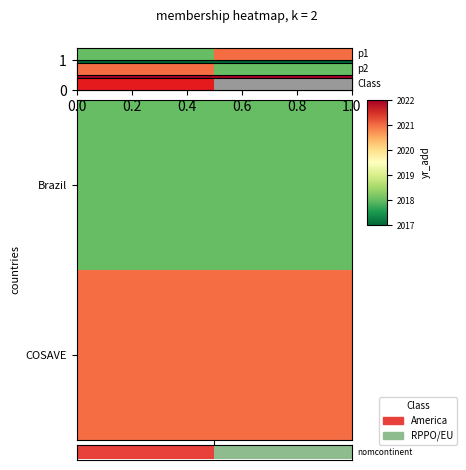

How many values are between 1 and 2?

2